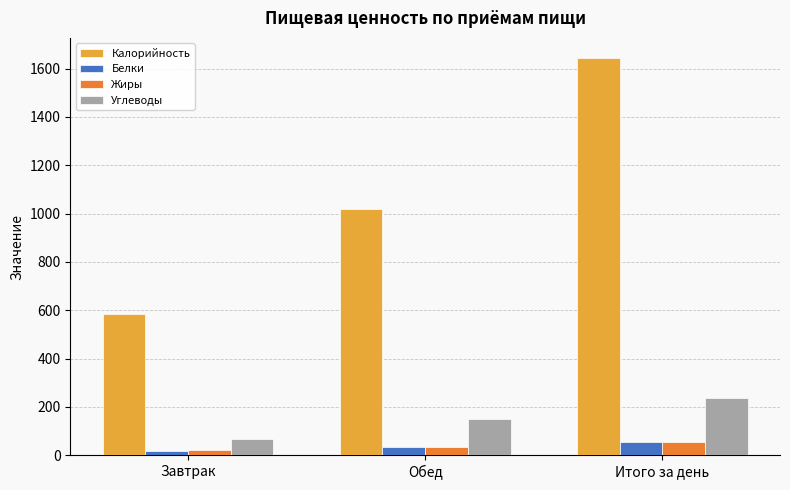

What is the sum of all Белки values?

108